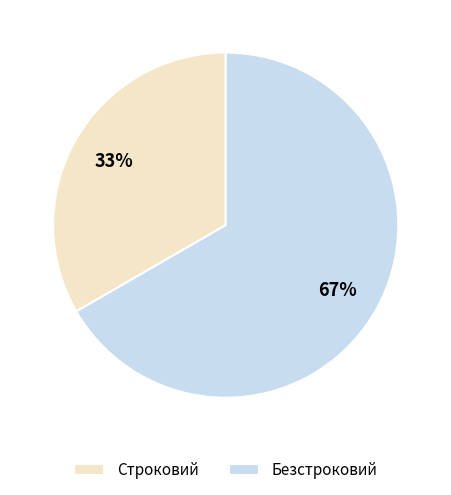

Rank the categories by value from lowest to highest.

Строковий, Безстроковий